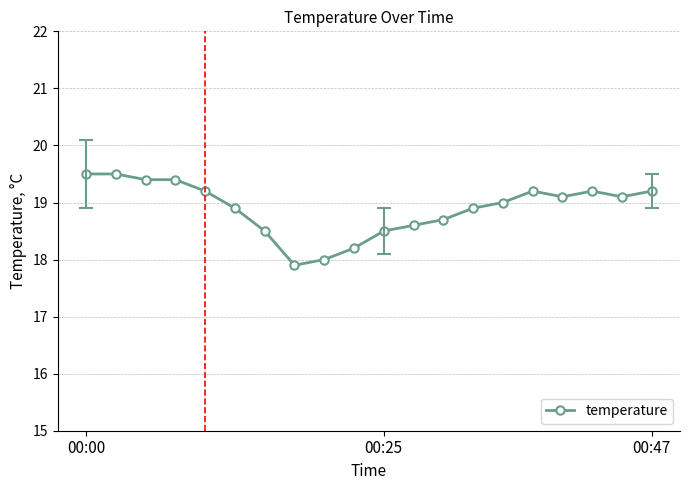

What is the value of the 5th point from the left?

19.2